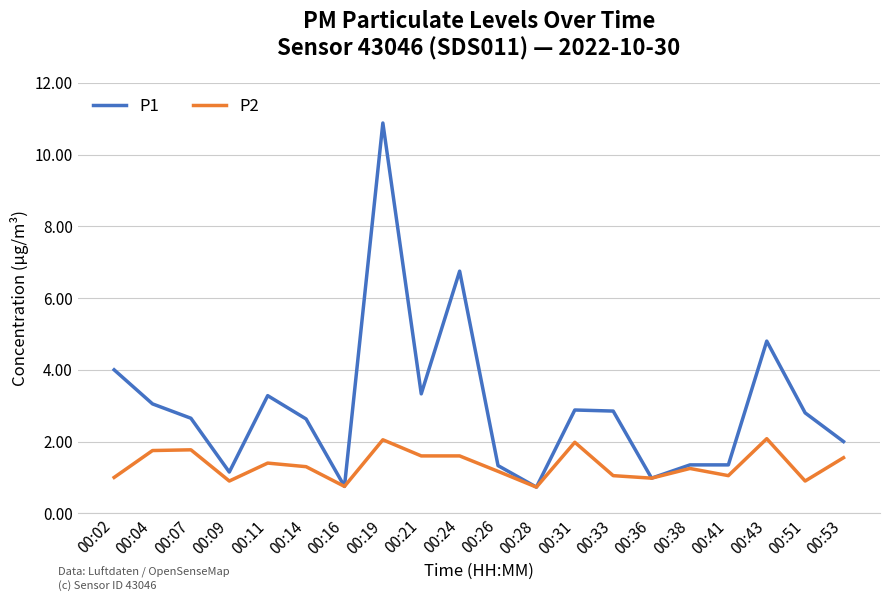

Which series has the largest range (max minus min)?

P1